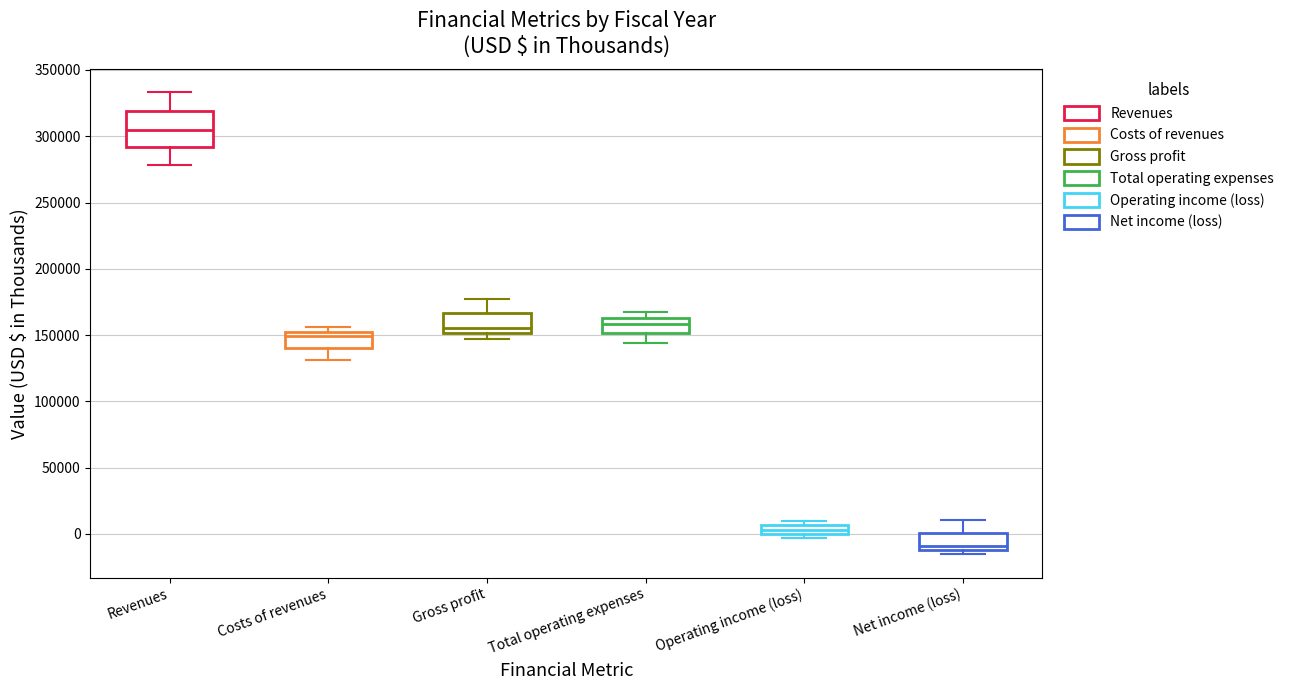

Where is the lower edge of the box for Gross profit on the y-axis? The values are not printed on the chart, so give them approximately, as read against the axis.

150000